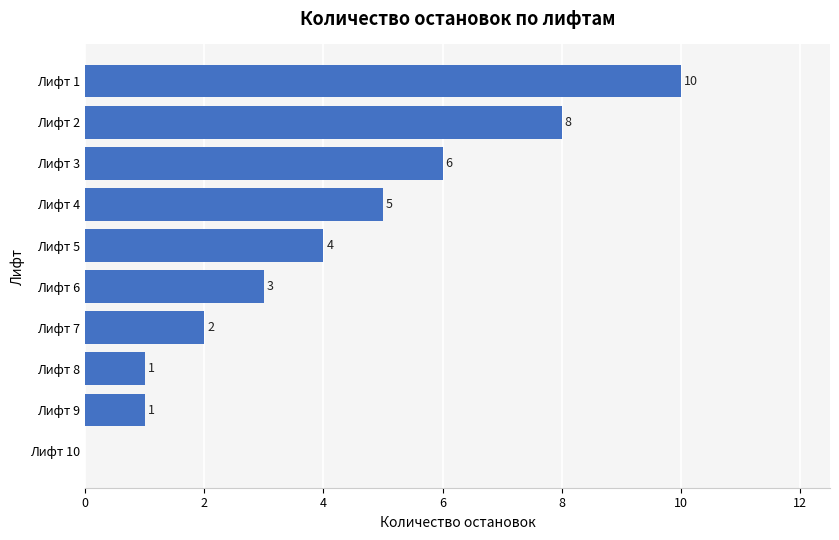

The chart shows a value of 3 at Лифт 10. True or false?

False